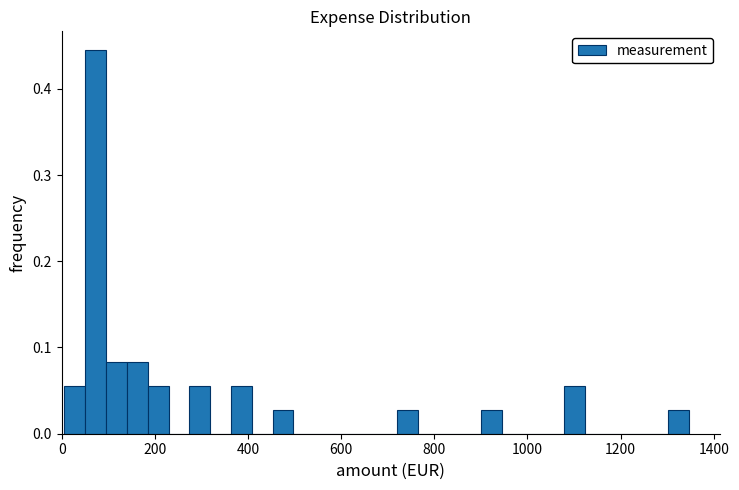

Around what value on the x-axis is the tallest bar? Give the approximate position of its centre, as read against the axis.

80